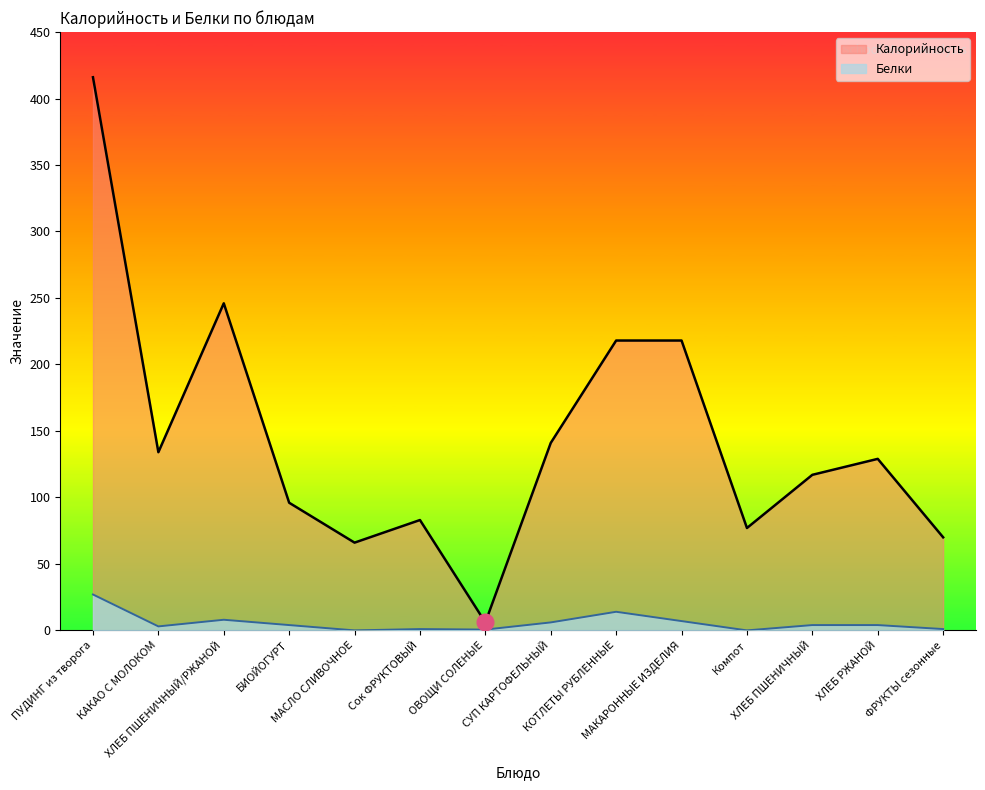

What is the greatest value displayed?

416.0